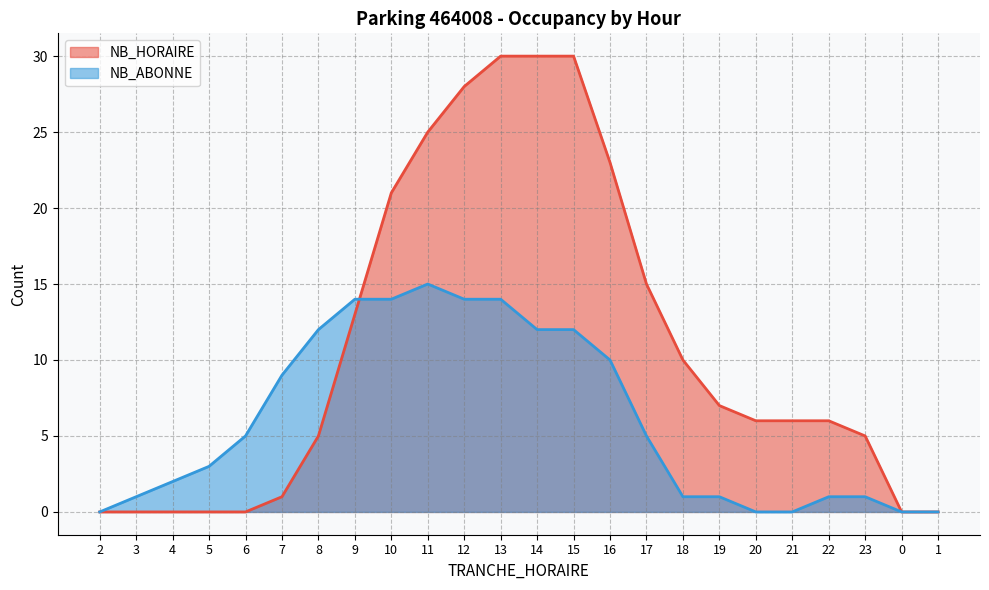

At which label is NB_HORAIRE closest to 15?

17